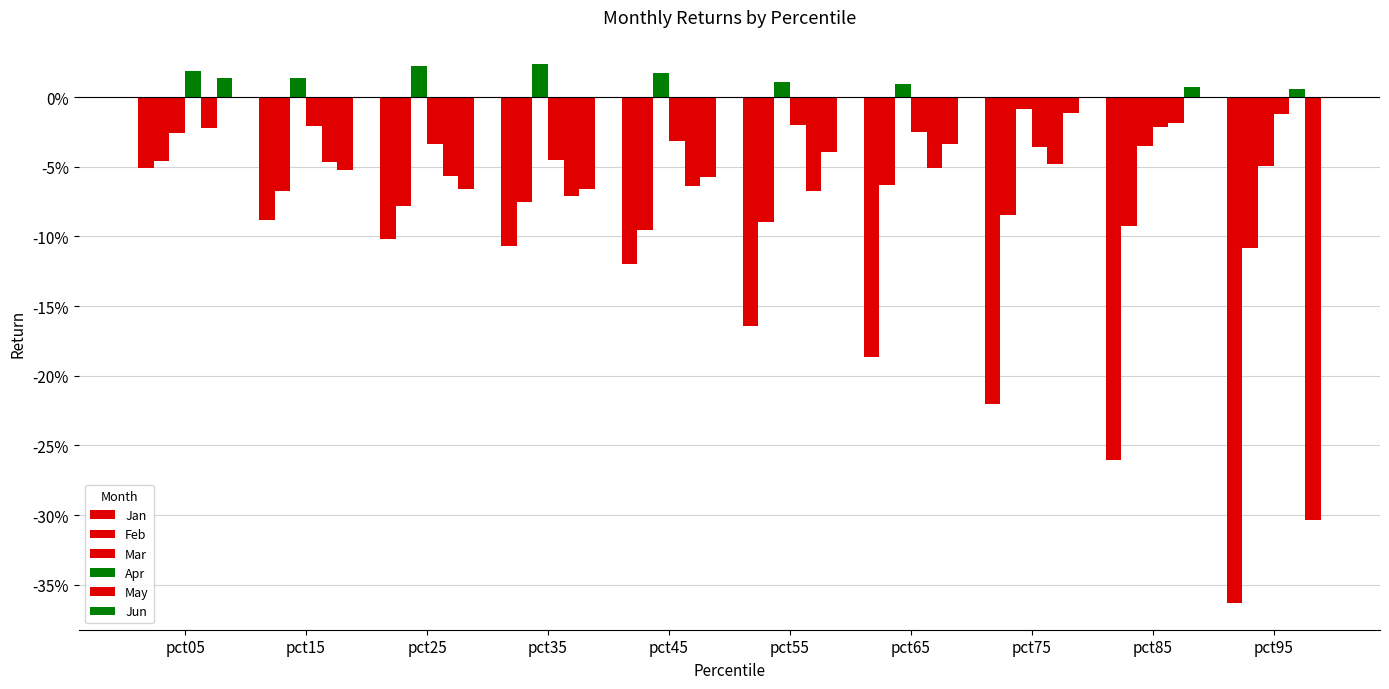

Between pct45 and pct05, which is larger?

pct05